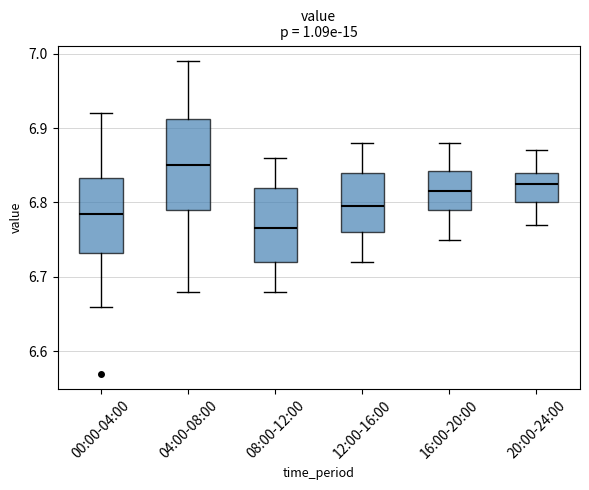

Comparing the boxes themselves (not the whiskers), which one is the tallest?

04:00-08:00